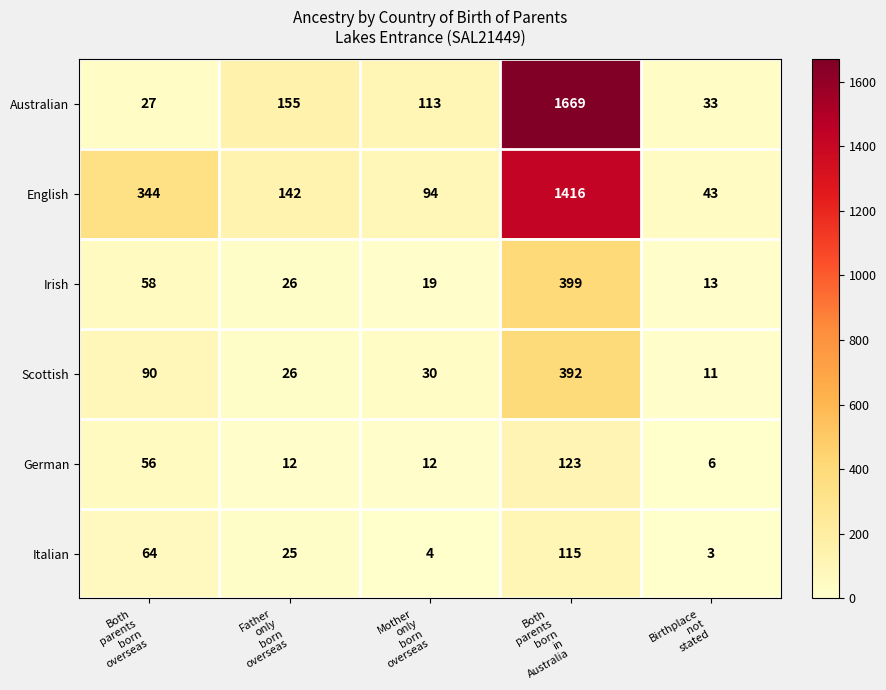

Reading right to left, what are all the values shown in this chart?

Australian: 33	1669	113	155	27
English: 43	1416	94	142	344
Irish: 13	399	19	26	58
Scottish: 11	392	30	26	90
German: 6	123	12	12	56
Italian: 3	115	4	25	64